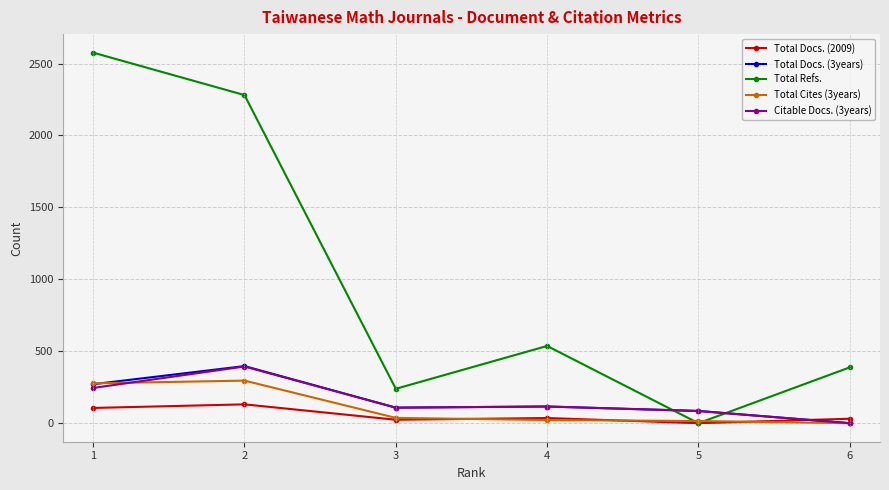

At which category does Total Refs. reach its first local valley?

3